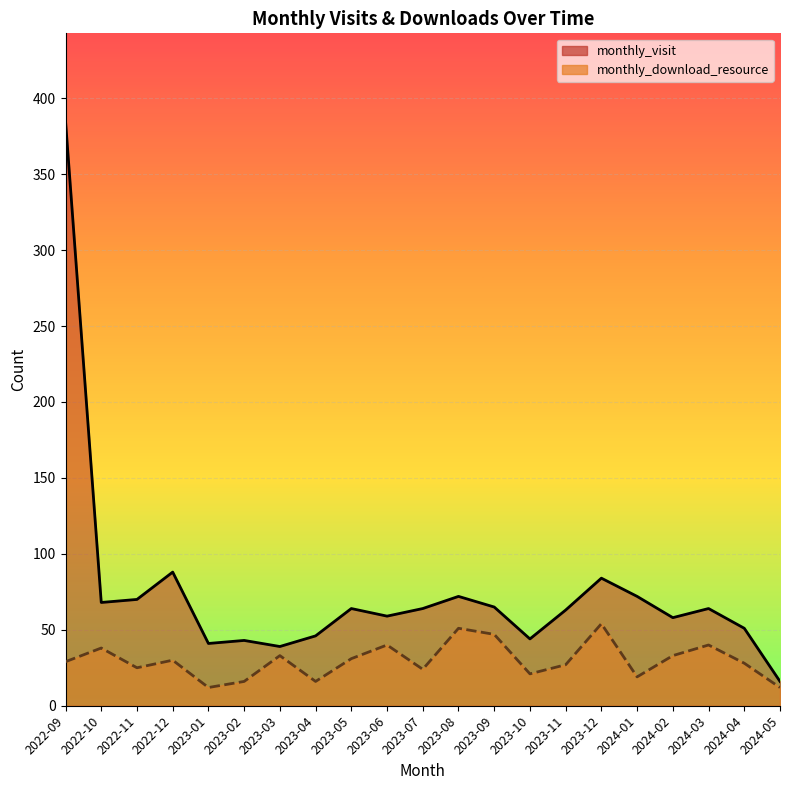

Reading left to right, transcribe all the data shown in this chart.

monthly_visit: 385	68	70	88	41	43	39	46	64	59	64	72	65	44	63	84	72	58	64	51	16
monthly_download_resource: 29	38	25	30	12	16	33	16	31	40	24	51	47	21	27	54	19	33	40	28	12